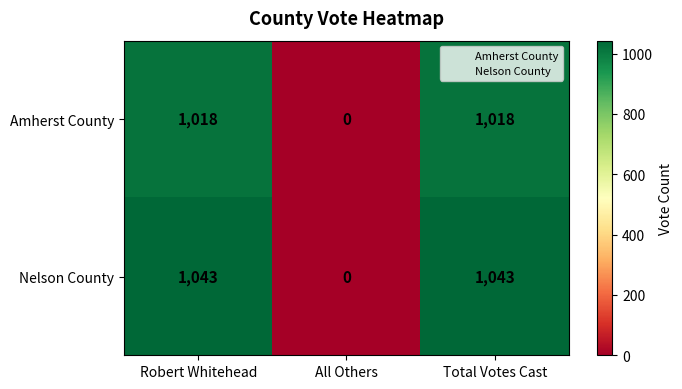

True or false: Nelson County has a value of 1043 at Total Votes Cast.

True